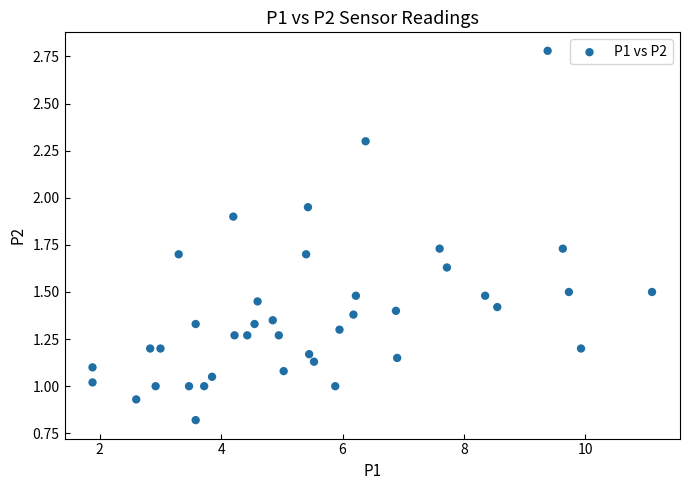

What is the range of X values (max minus min)?

9.2